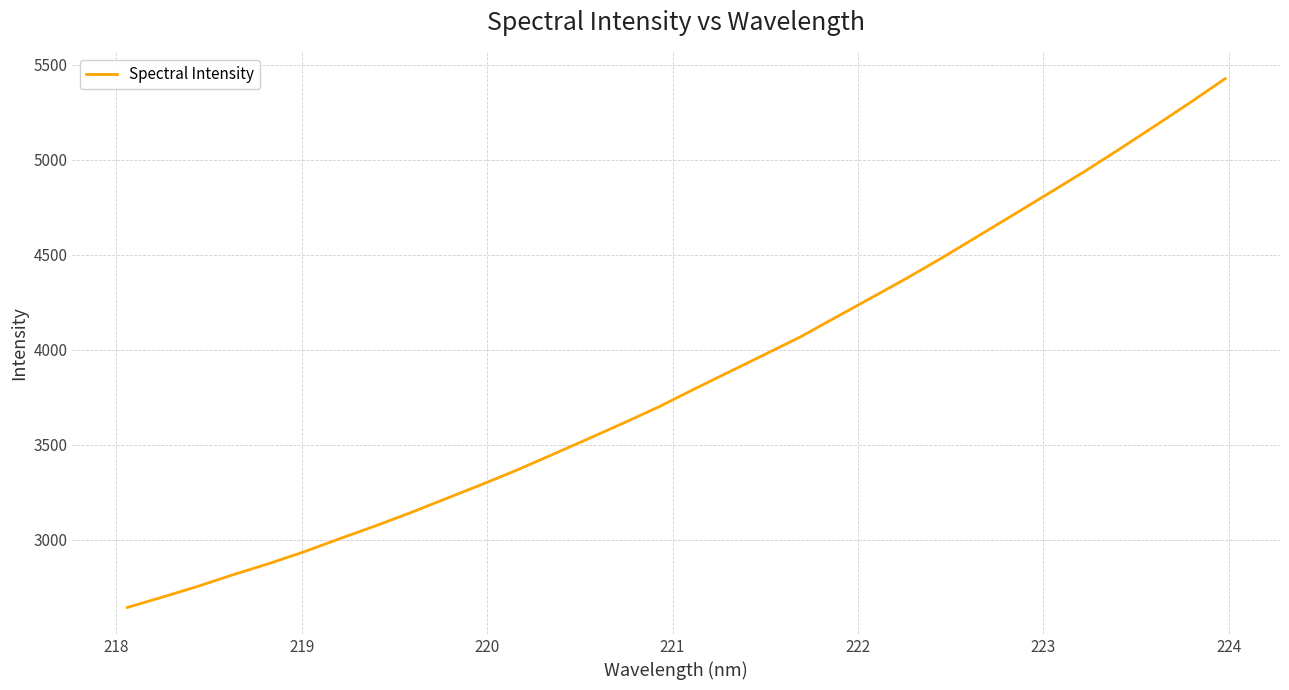

What is the difference between the maximum and minimum values?

2783.1